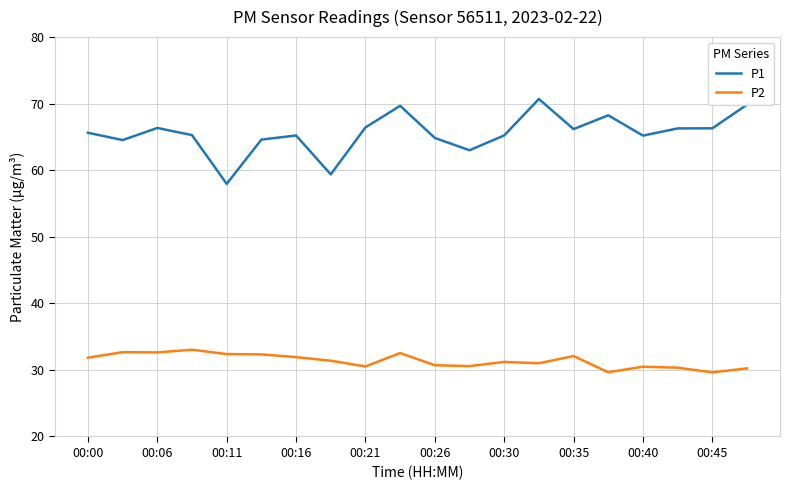

What is the lowest value of the P2 series?

29.6